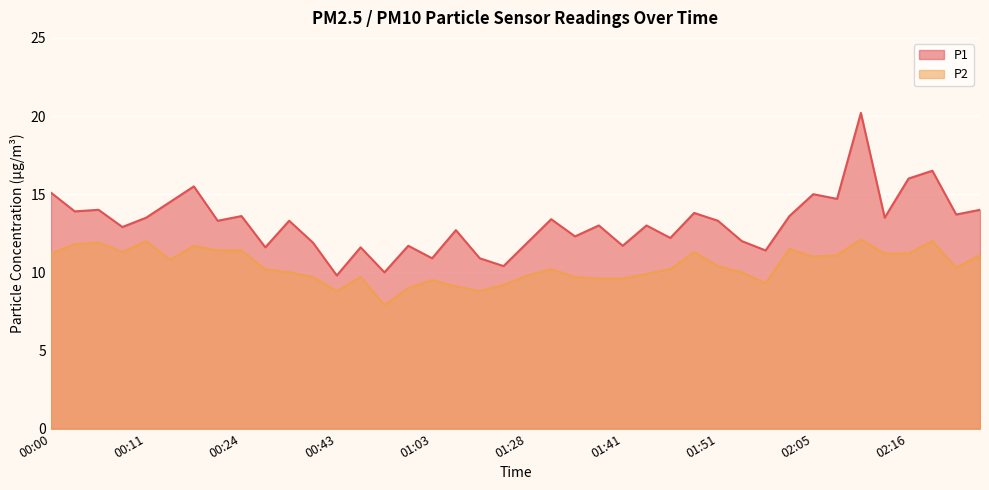

Reading right to left, transcribe all the data shown in this chart.

P1: 14.0	13.7	16.5	16.0	13.5	20.2	14.7	15.0	13.6	11.4	12.0	13.3	13.8	12.2	13.0	11.7	13.0	12.3	13.4	11.9	10.4	10.9	12.7	10.9	11.7	10.0	11.6	9.8	11.9	13.3	11.6	13.6	13.3	15.5	14.5	13.5	12.9	14.0	13.9	15.1
P2: 11.1	10.3	12.0	11.2	11.2	12.1	11.1	11.0	11.5	9.3	10.0	10.4	11.3	10.2	9.9	9.6	9.6	9.7	10.2	9.8	9.2	8.8	9.1	9.5	9.0	7.9	9.7	8.8	9.7	10.0	10.2	11.4	11.4	11.7	10.8	12.0	11.3	11.9	11.8	11.2